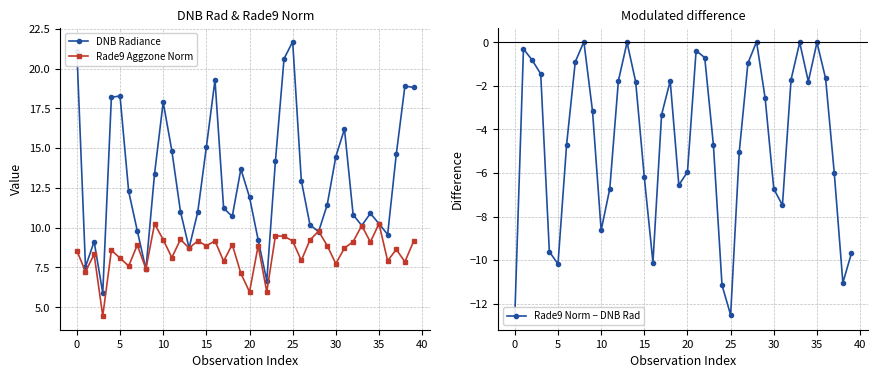

What is the highest value of the DNB Radiance series?

21.7